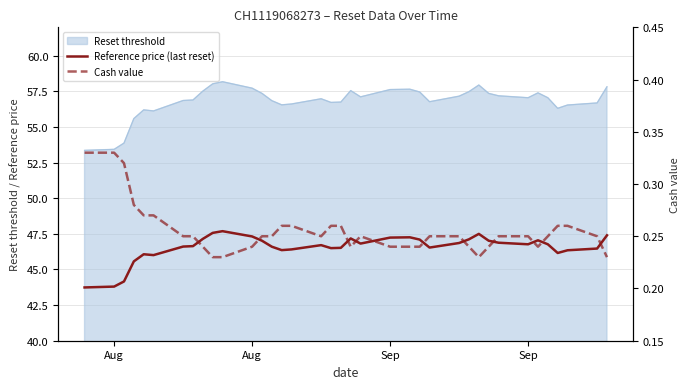

What is the difference between the maximum and minimum values in the Cash value series?

0.1